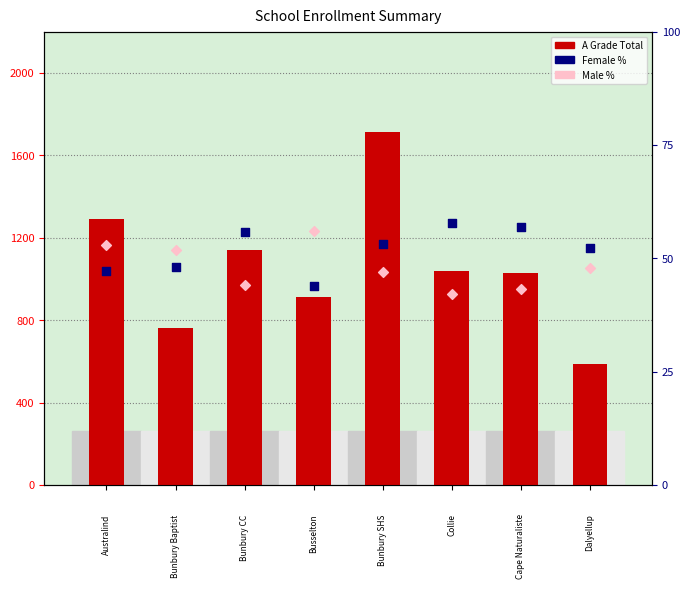

Which series reaches the minimum Y coordinate?

Male %